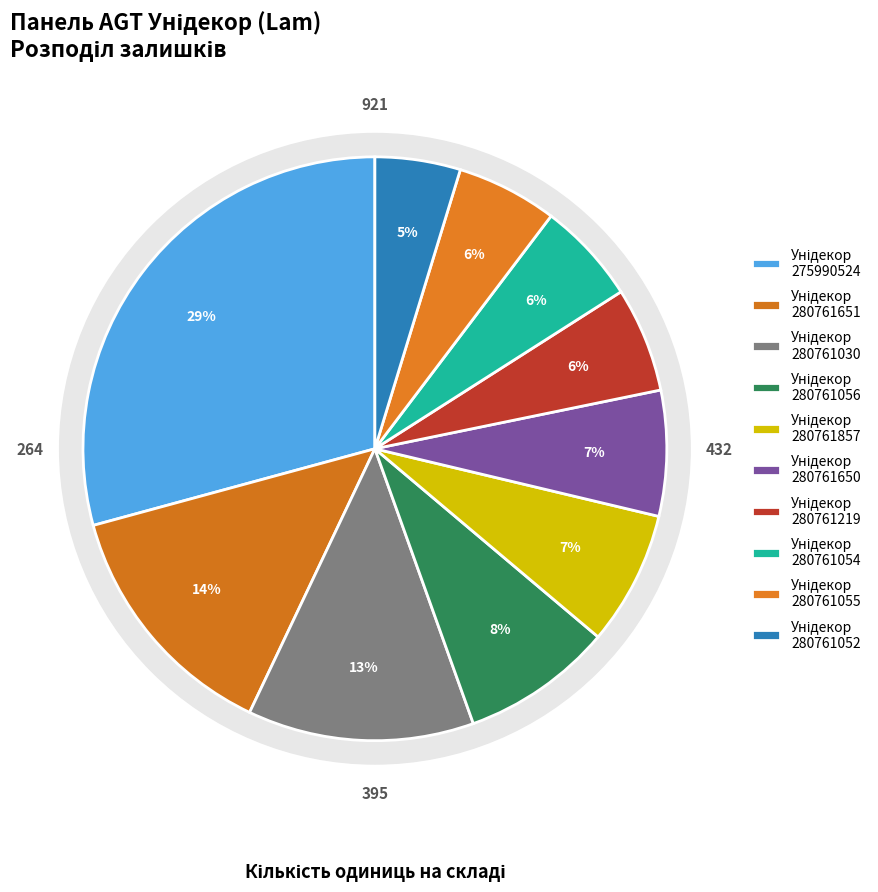

What percentage do Панель AGT Унідекор (280761030) and Панель AGT Унідекор (280761650) together represent?

19.5%